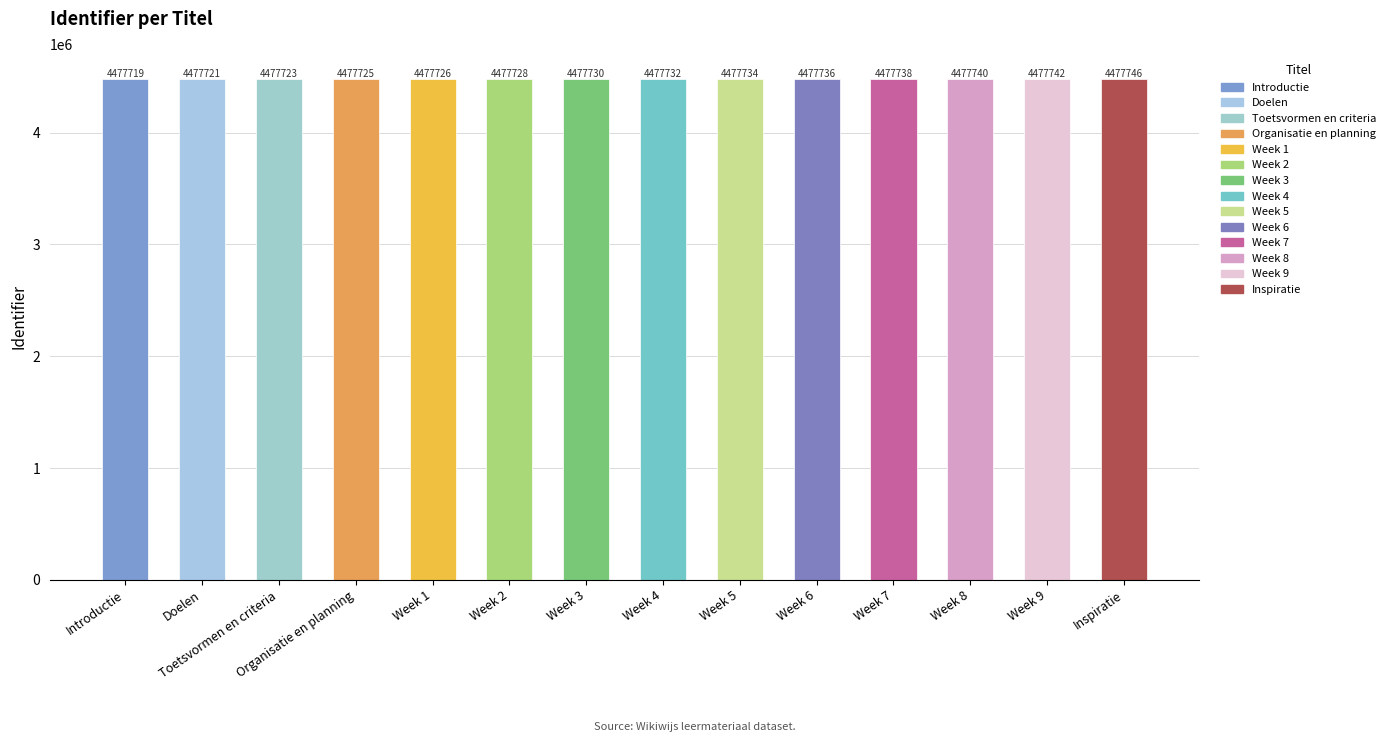

Which label corresponds to the smallest value in the chart?

Introductie